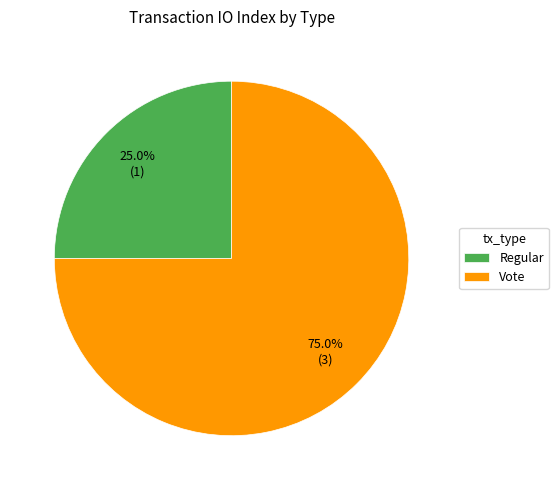

Between Vote and Regular, which is larger?

Vote